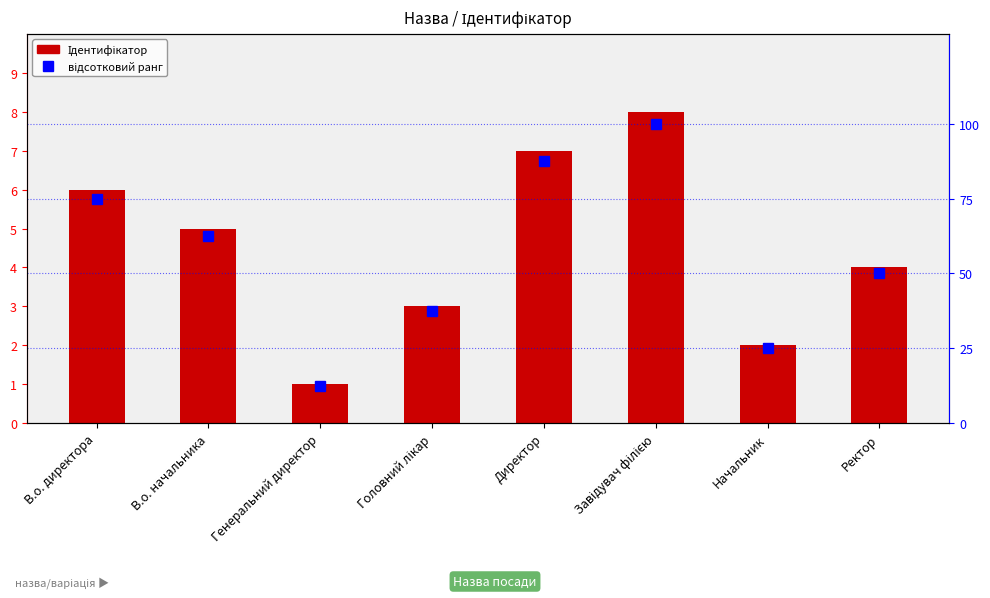

Rank the series by their maximum value, from highest to lowest.

відсотковий ранг, Ідентифікатор